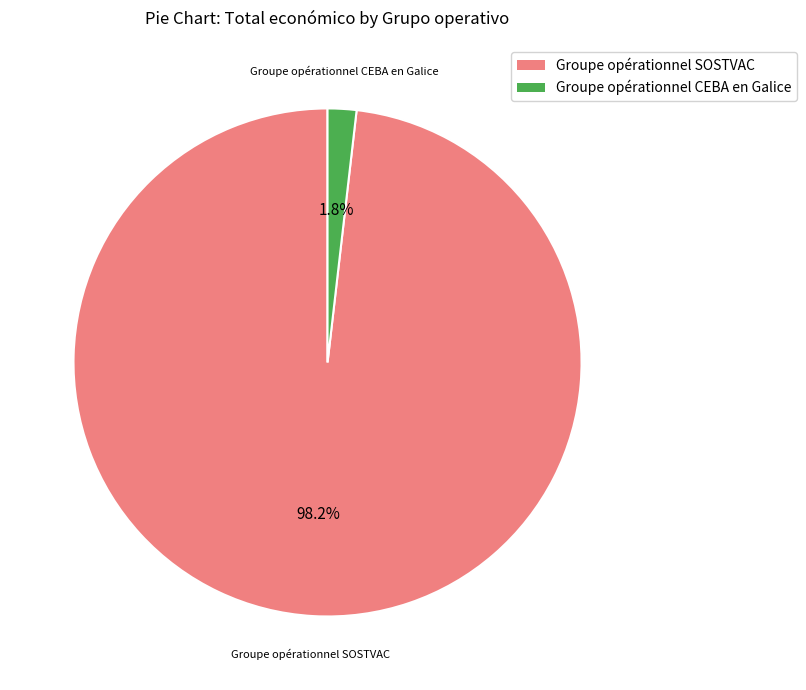

Do Groupe opérationnel SOSTVAC and Groupe opérationnel CEBA en Galice together represent more than half of the pie?

Yes